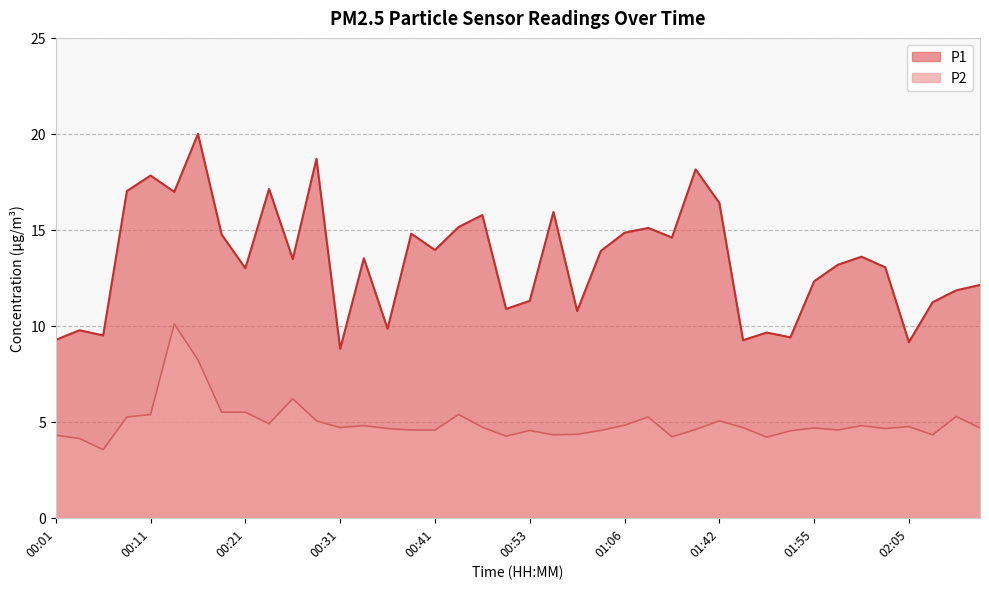

List the series in order of their overall mean, highest first.

P1, P2